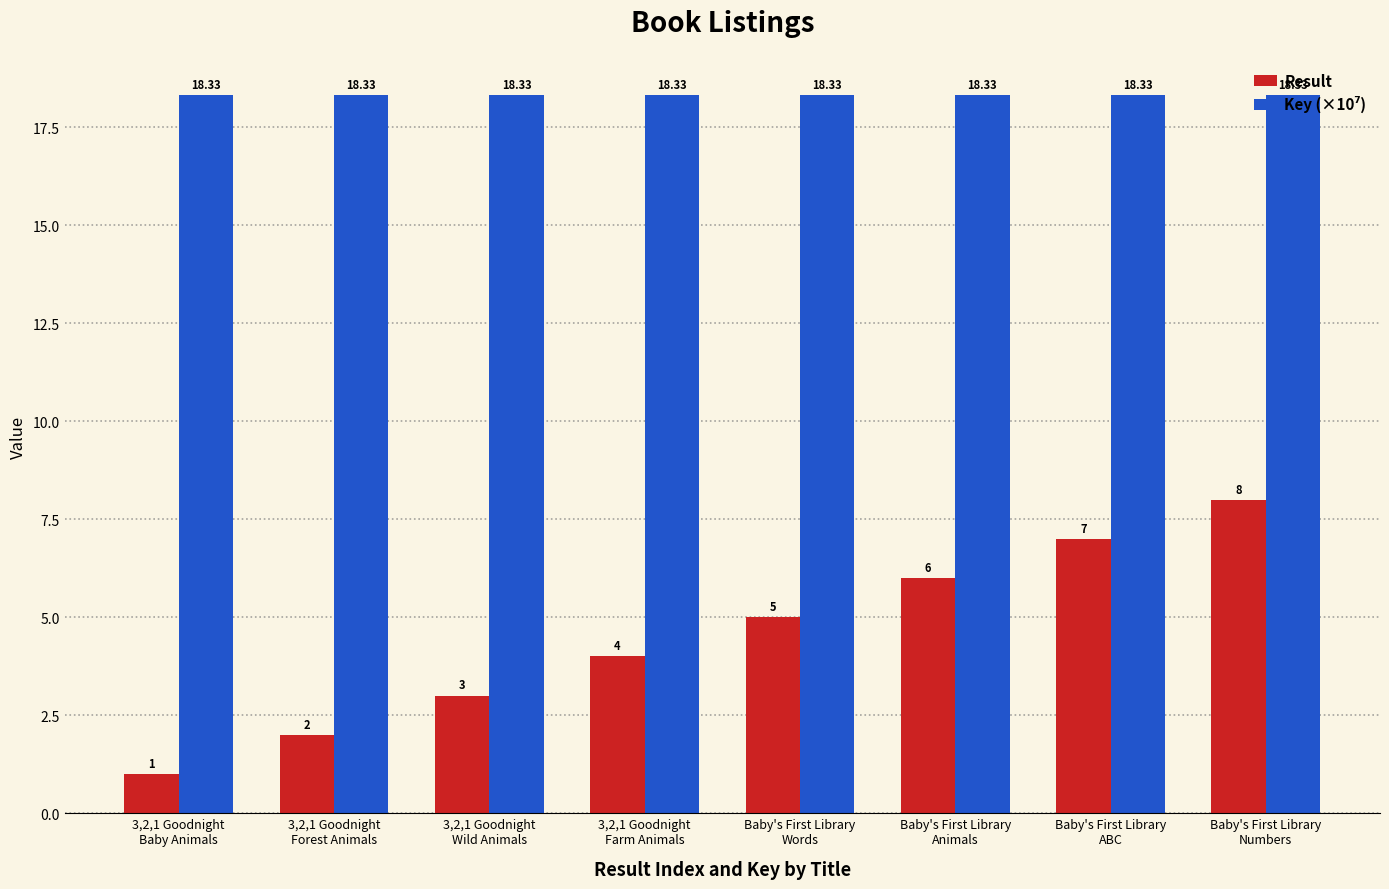

At how many categories does at least one series exceed 14?

8